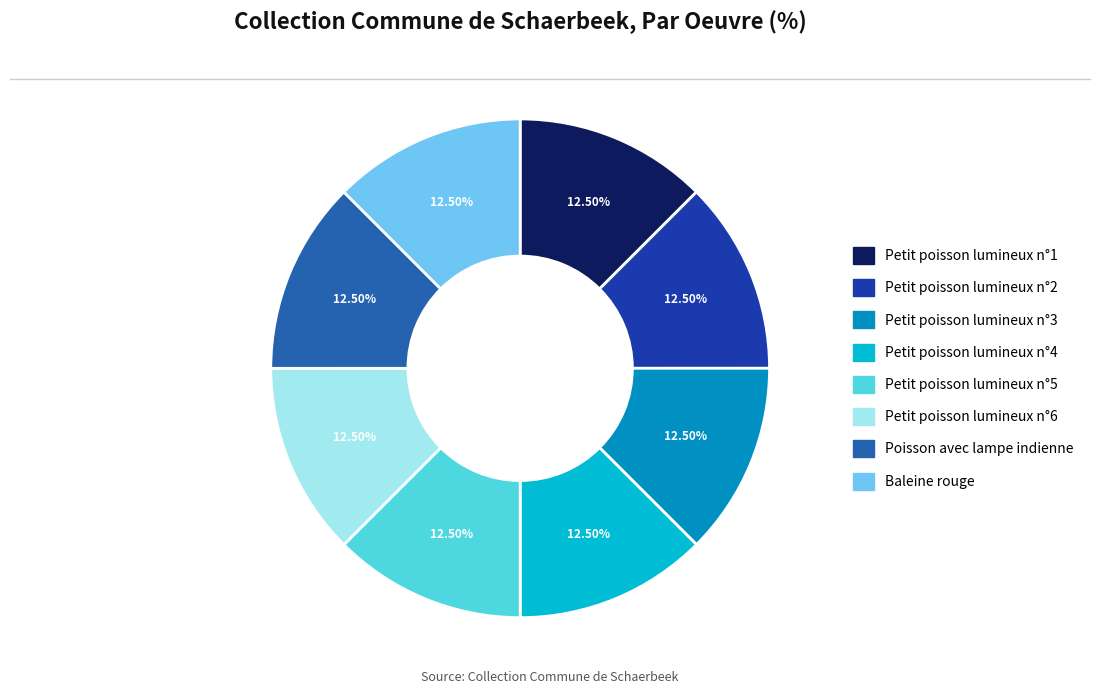

What portion of the pie excludes Baleine rouge?

87.5%